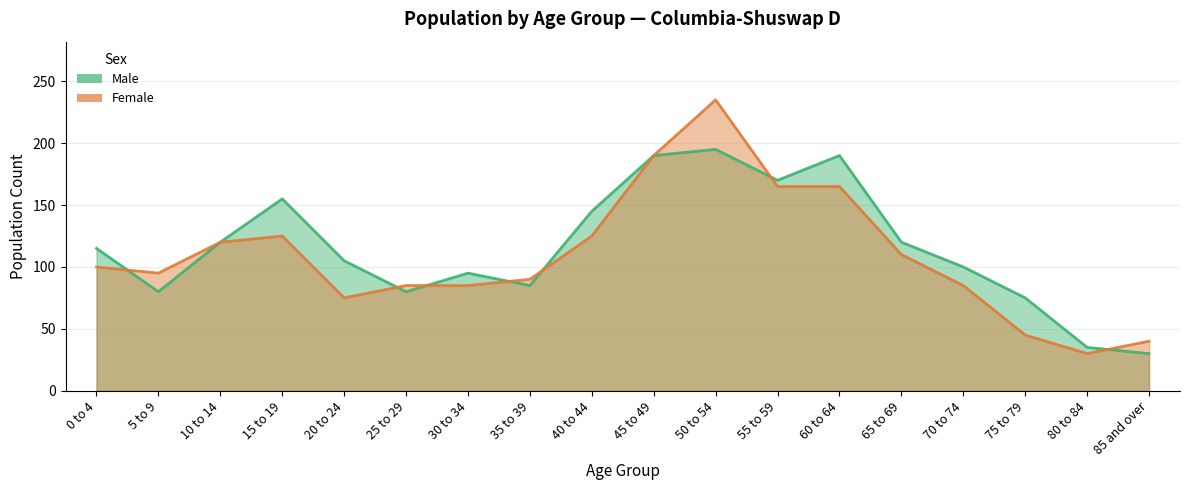

What is the total value across all series at 5 to 9?

175